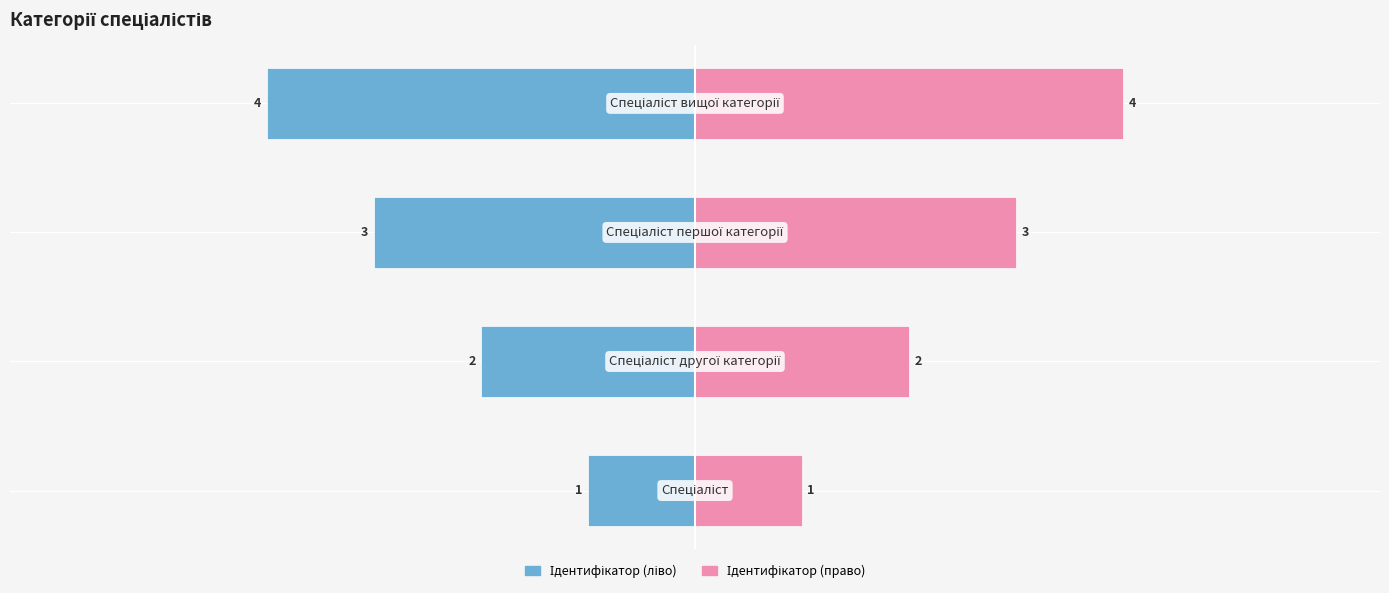

What is the value of the Ідентифікатор (право) bar at the 4th from the left?

4